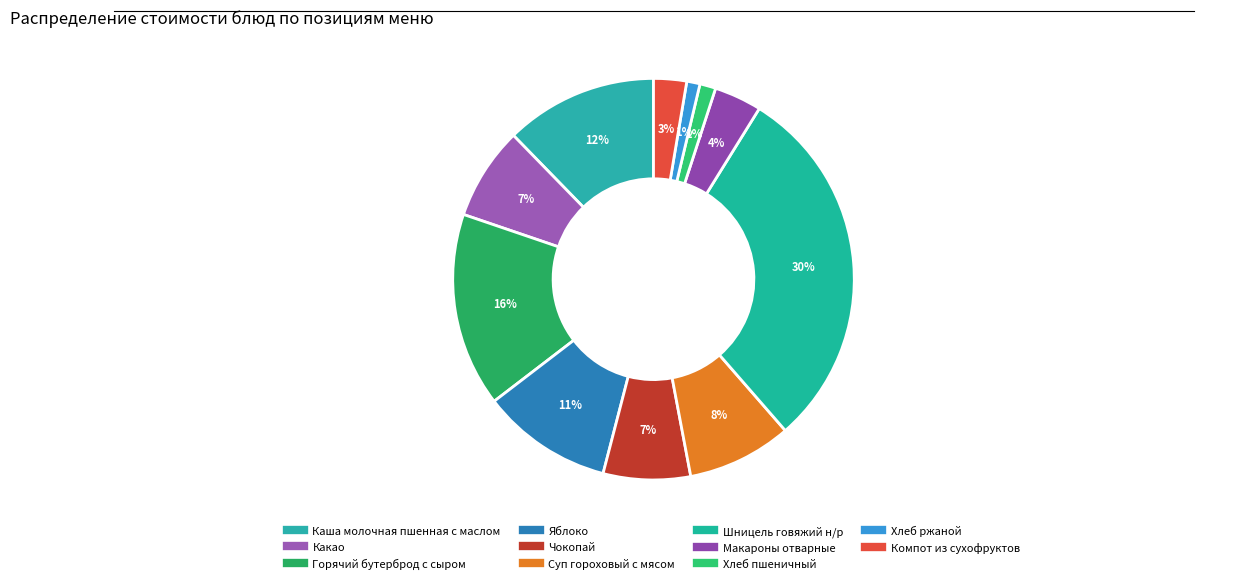

Count the number of slices in the pie.

11